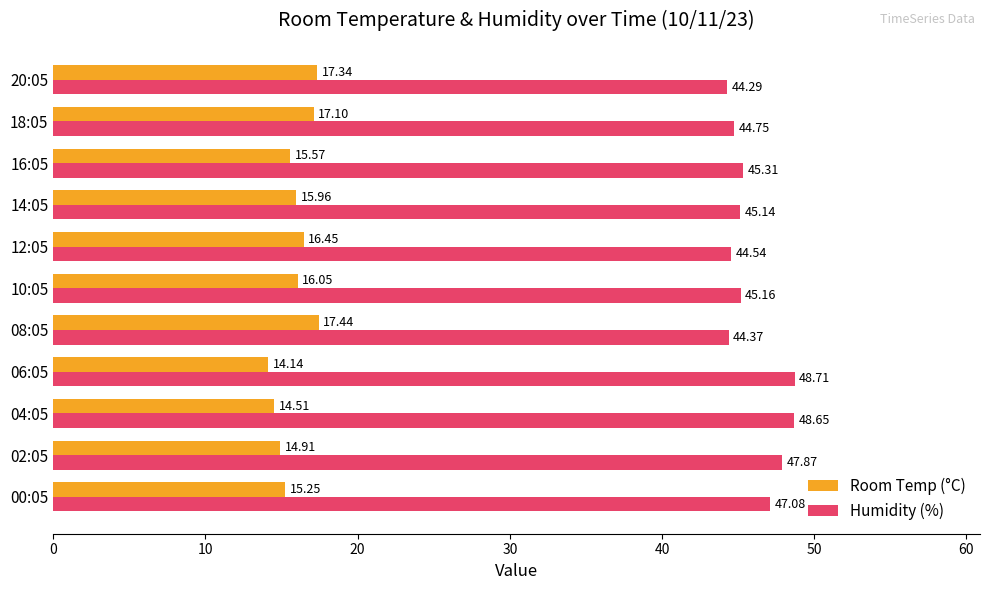

List the series in order of their peak value, lowest first.

Room Temp (°C), Humidity (%)